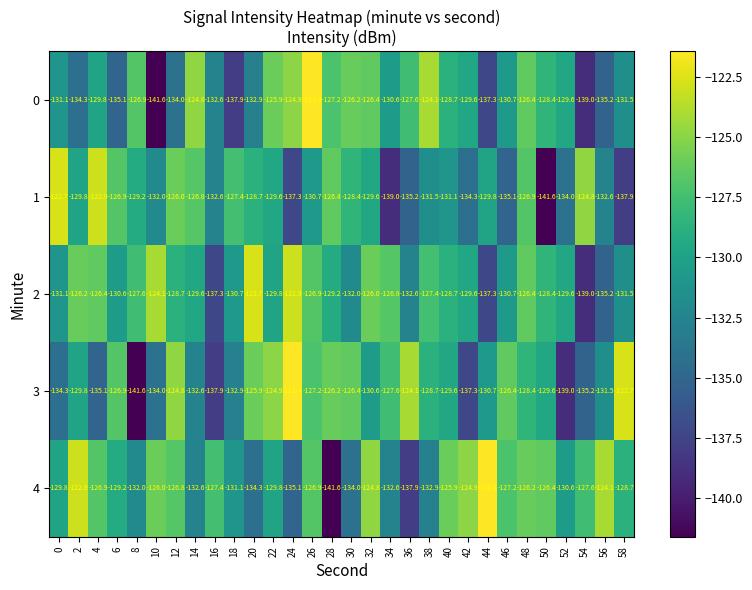

Which series has the largest total across all categories?

4